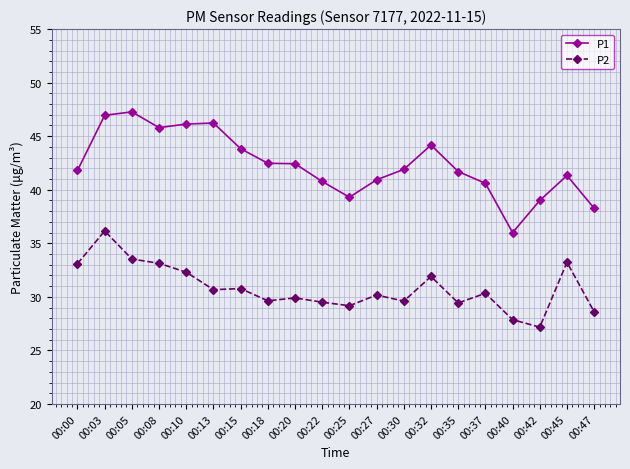

What is the highest value of the P1 series?

47.3